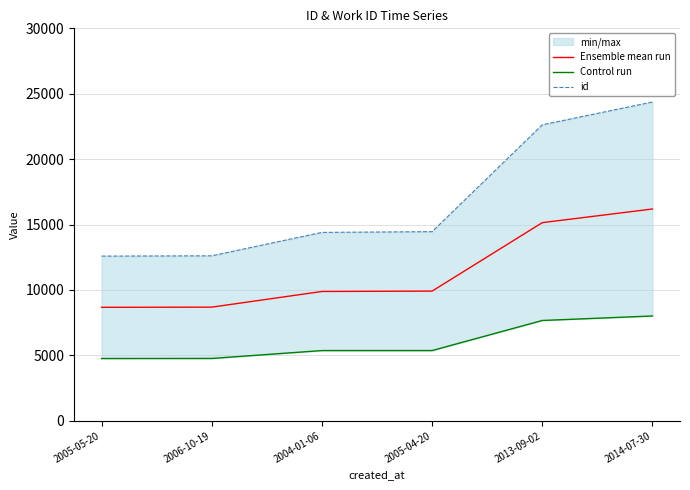

Reading right to left, list all the values displayed in this chart.

Ensemble mean run: 2014-07-30=16188.5	2013-09-02=15144.5	2005-04-20=9911.0	2004-01-06=9883.0	2006-10-19=8685.0	2005-05-20=8672.0
Control run: 2014-07-30=8010.0	2013-09-02=7665.0	2005-04-20=5366.0	2004-01-06=5366.0	2006-10-19=4762.0	2005-05-20=4757.0
id: 2014-07-30=24367.0	2013-09-02=22624.0	2005-04-20=14456.0	2004-01-06=14400.0	2006-10-19=12608.0	2005-05-20=12587.0